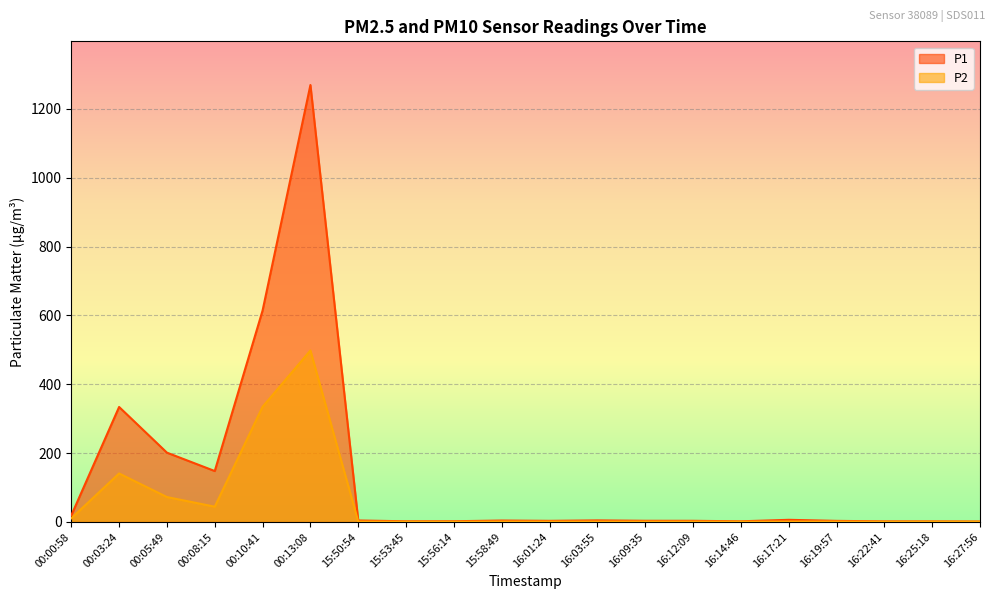

Between 16:03:55 and 16:25:18, which series saw the biggest shift?

P1